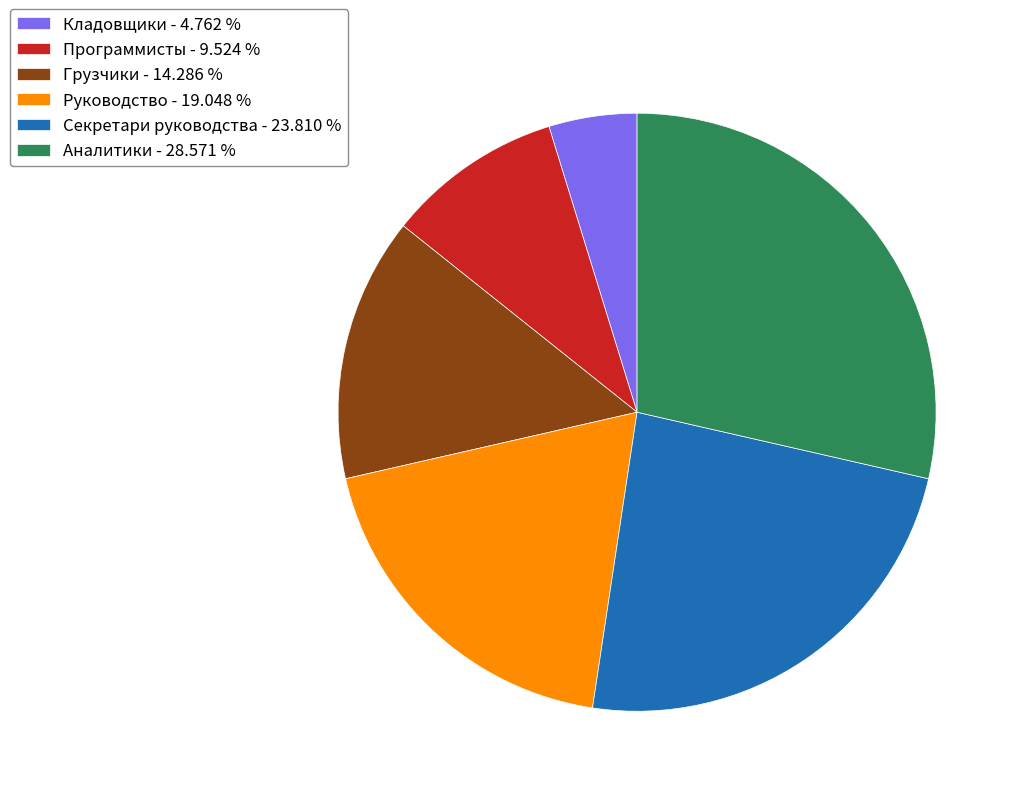

Is Руководство the majority of the pie?

No